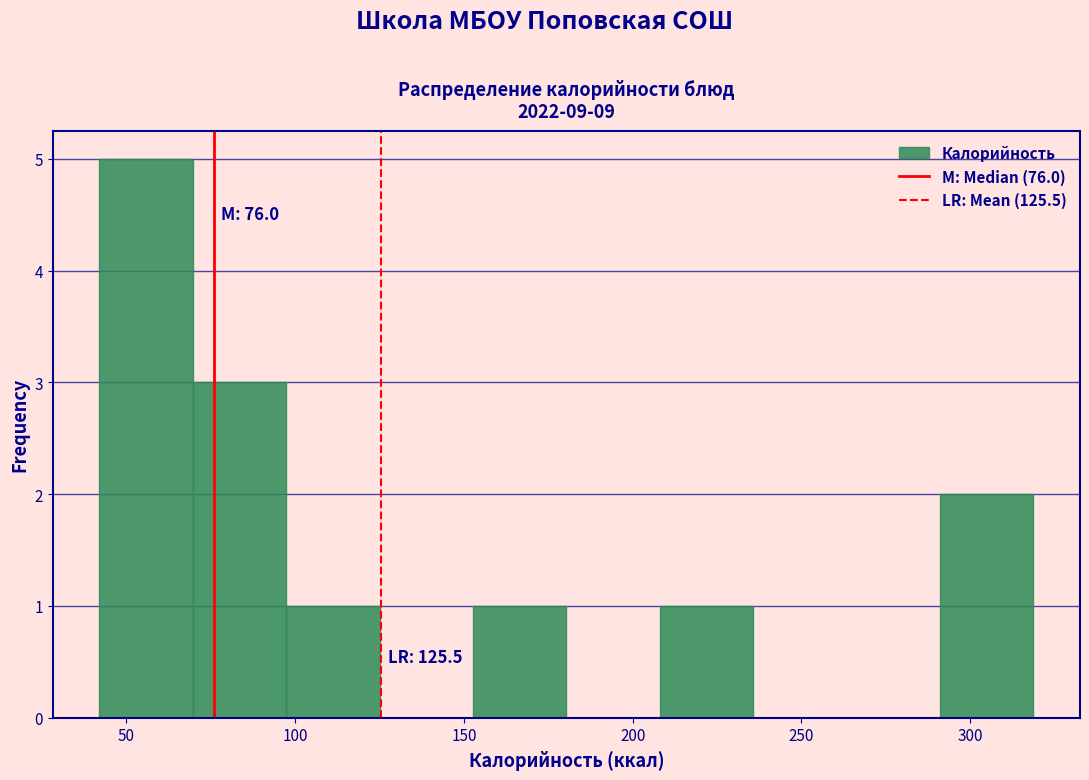

Which range on the x-axis has the tallest bar?

40 to 70